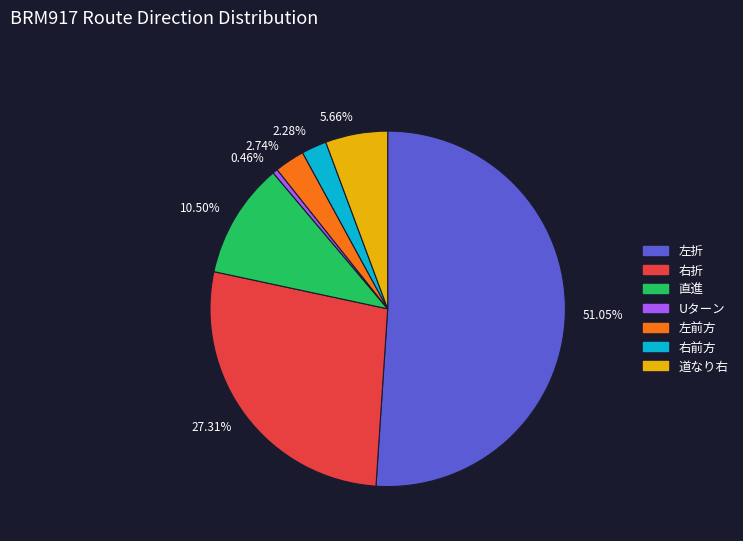

Which slice represents more than half of the pie?

左折